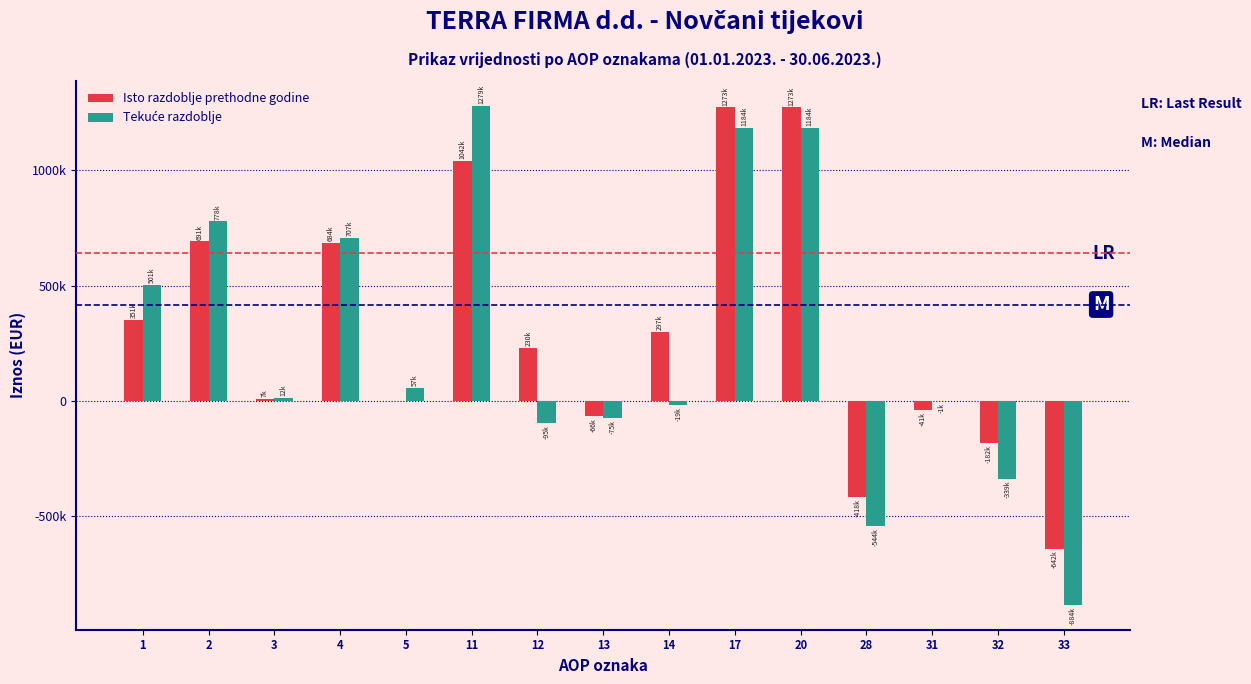

Are the bars grouped side by side (vs. stacked)?

Yes